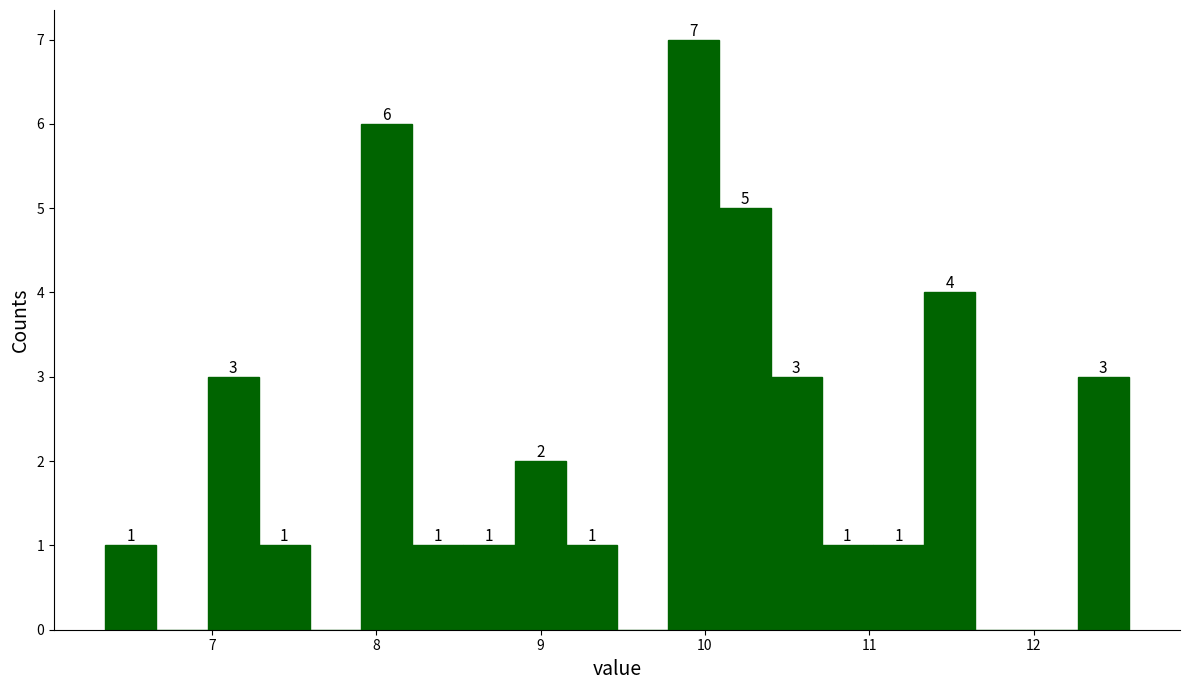

Read against the x-axis, roughly where is the centre of the tallest bar?

9.9